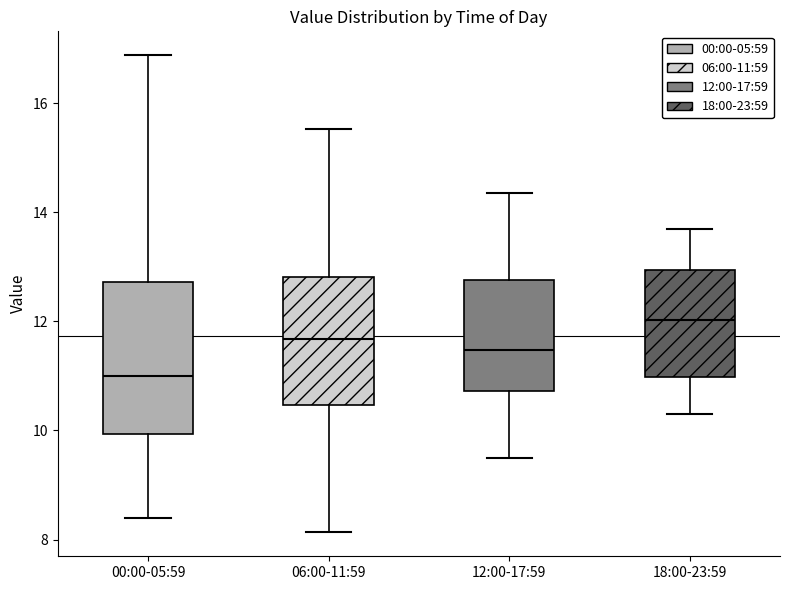

Where is the upper edge of the box for 18:00-23:59 on the y-axis? The values are not printed on the chart, so give them approximately, as read against the axis.

13.0